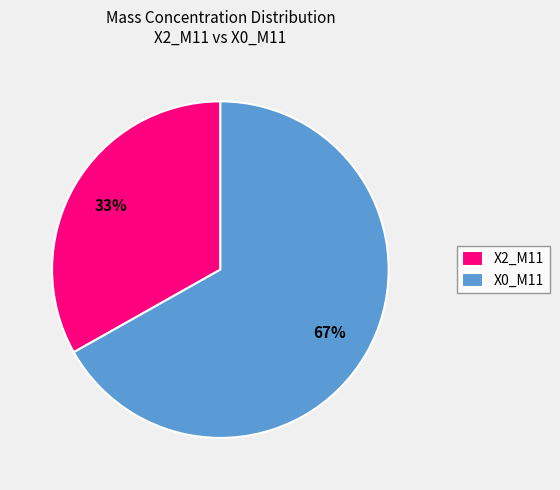

Rank the categories by value from highest to lowest.

X0_M11, X2_M11